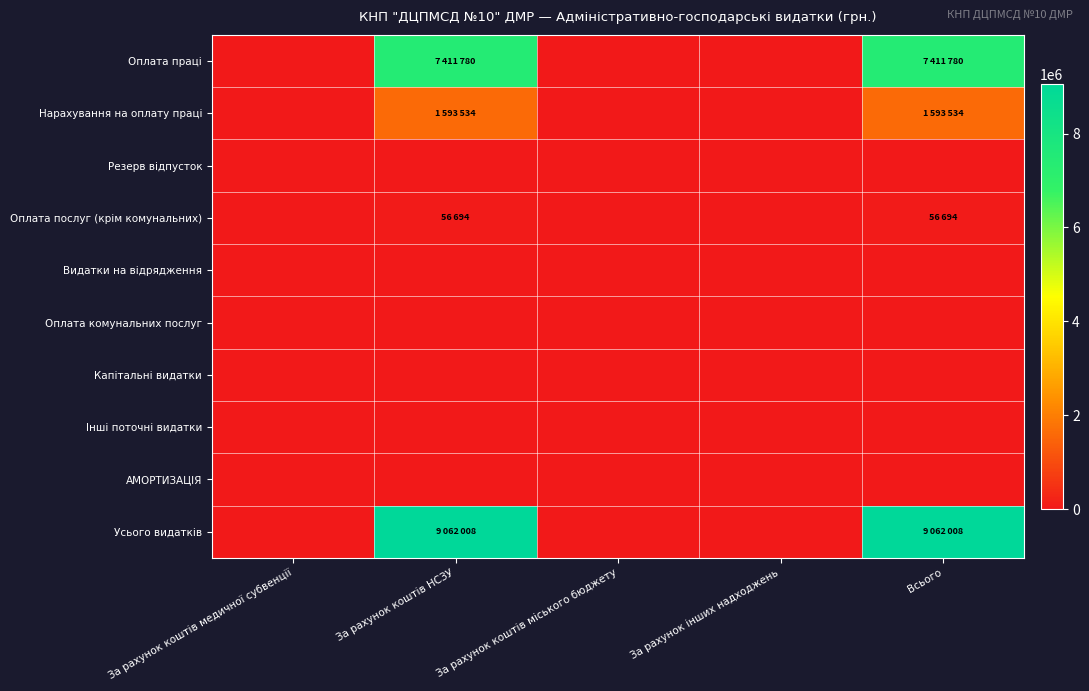

Reading right to left, transcribe all the data shown in this chart.

Оплата праці: Всього=7411780	За рахунок інших надходжень=0	За рахунок коштів міського бюджету=0	За рахунок коштів НСЗУ=7411780	За рахунок коштів медичної субвенції=0
Нарахування на оплату праці: Всього=1593534	За рахунок інших надходжень=0	За рахунок коштів міського бюджету=0	За рахунок коштів НСЗУ=1593534	За рахунок коштів медичної субвенції=0
Резерв відпусток: Всього=0	За рахунок інших надходжень=0	За рахунок коштів міського бюджету=0	За рахунок коштів НСЗУ=0	За рахунок коштів медичної субвенції=0
Оплата послуг (крім комунальних): Всього=56694	За рахунок інших надходжень=0	За рахунок коштів міського бюджету=0	За рахунок коштів НСЗУ=56694	За рахунок коштів медичної субвенції=0
Видатки на відрядження: Всього=0	За рахунок інших надходжень=0	За рахунок коштів міського бюджету=0	За рахунок коштів НСЗУ=0	За рахунок коштів медичної субвенції=0
Оплата комунальних послуг: Всього=0	За рахунок інших надходжень=0	За рахунок коштів міського бюджету=0	За рахунок коштів НСЗУ=0	За рахунок коштів медичної субвенції=0
Капітальні видатки: Всього=0	За рахунок інших надходжень=0	За рахунок коштів міського бюджету=0	За рахунок коштів НСЗУ=0	За рахунок коштів медичної субвенції=0
Інші поточні видатки: Всього=0	За рахунок інших надходжень=0	За рахунок коштів міського бюджету=0	За рахунок коштів НСЗУ=0	За рахунок коштів медичної субвенції=0
АМОРТИЗАЦІЯ: Всього=0	За рахунок інших надходжень=0	За рахунок коштів міського бюджету=0	За рахунок коштів НСЗУ=0	За рахунок коштів медичної субвенції=0
Усього видатків: Всього=9062008	За рахунок інших надходжень=0	За рахунок коштів міського бюджету=0	За рахунок коштів НСЗУ=9062008	За рахунок коштів медичної субвенції=0